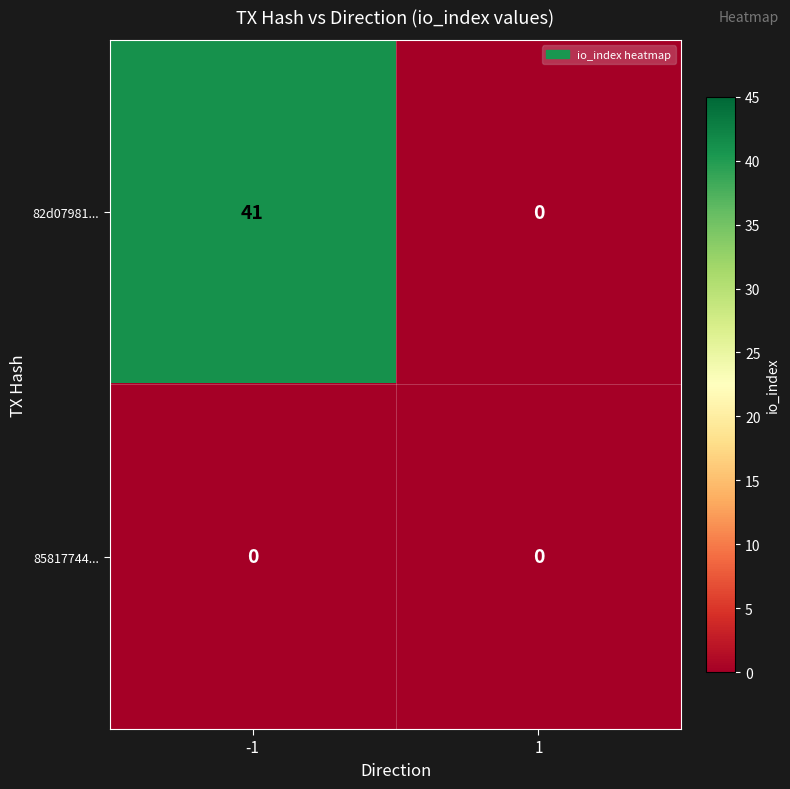

What is the maximum value shown in the chart?

41